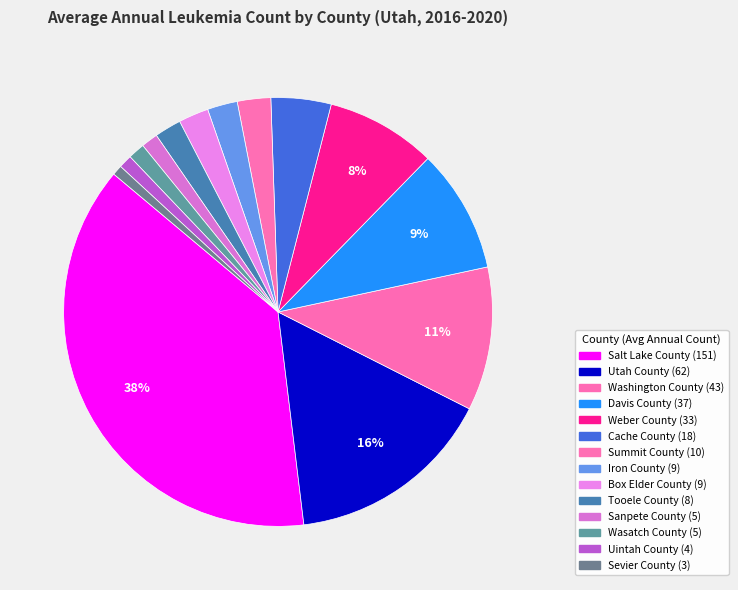

To the nearest percent, what portion does Davis County represent?

9%